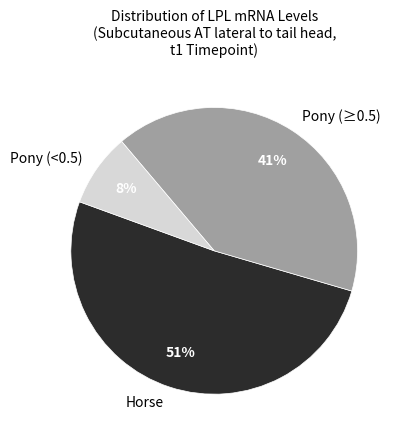

To the nearest percent, what is the combined percentage of Pony (<0.5) and Pony (≥0.5)?

49%